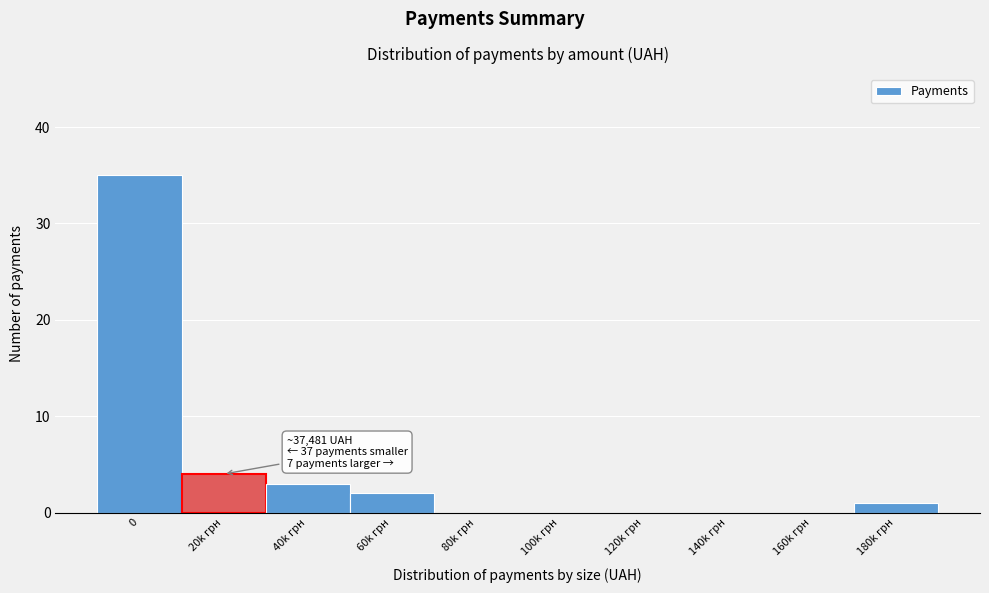

Reading left to right, extract all data points from this chart.

0=35	20k грн=4	40k грн=3	60k грн=2	80k грн=0	100k грн=0	120k грн=0	140k грн=0	160k грн=0	180k грн=1